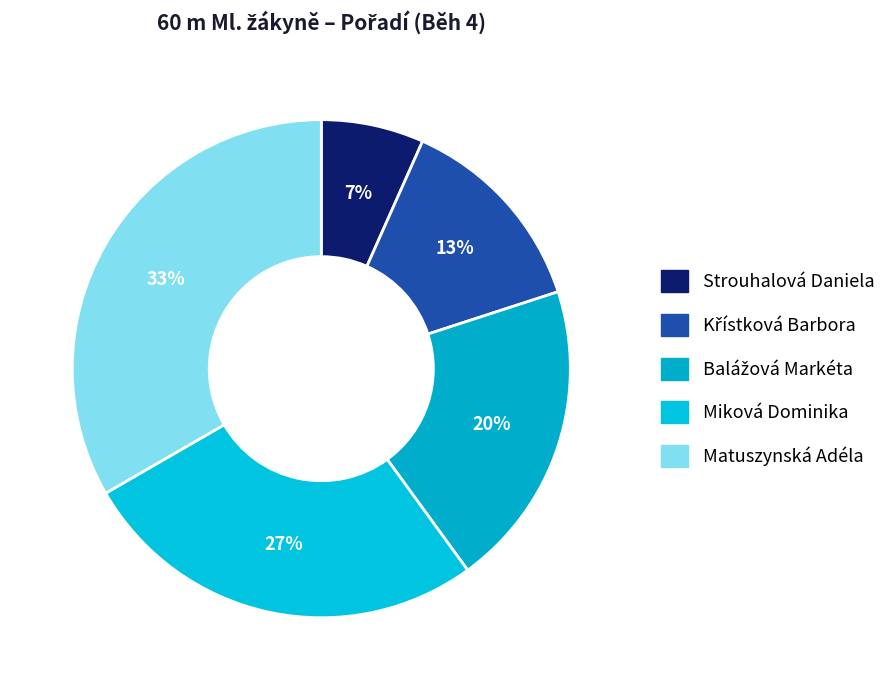

How many slices are in this pie chart?

5